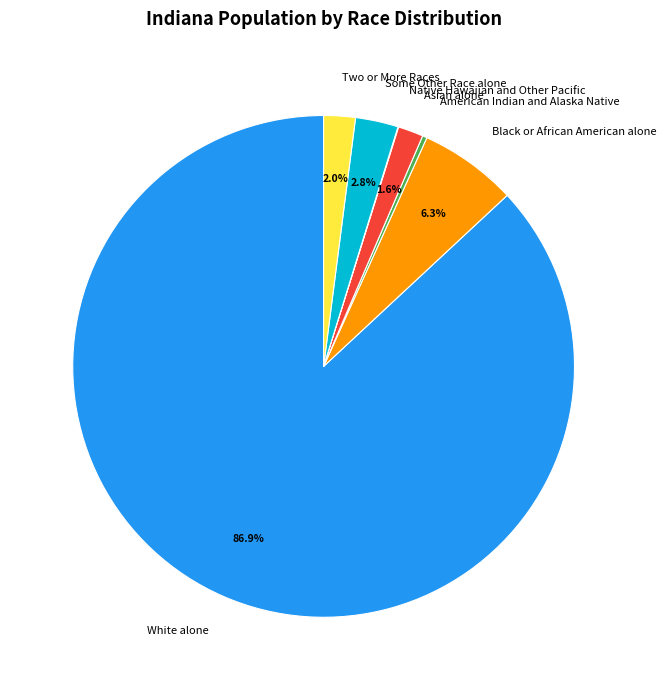

To the nearest percent, what is the average slice percentage?

14%